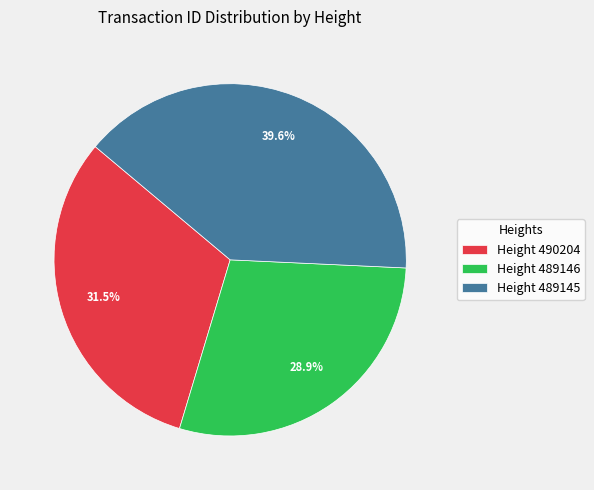

Combined, do Height 489145 and Height 490204 account for over 50%?

Yes